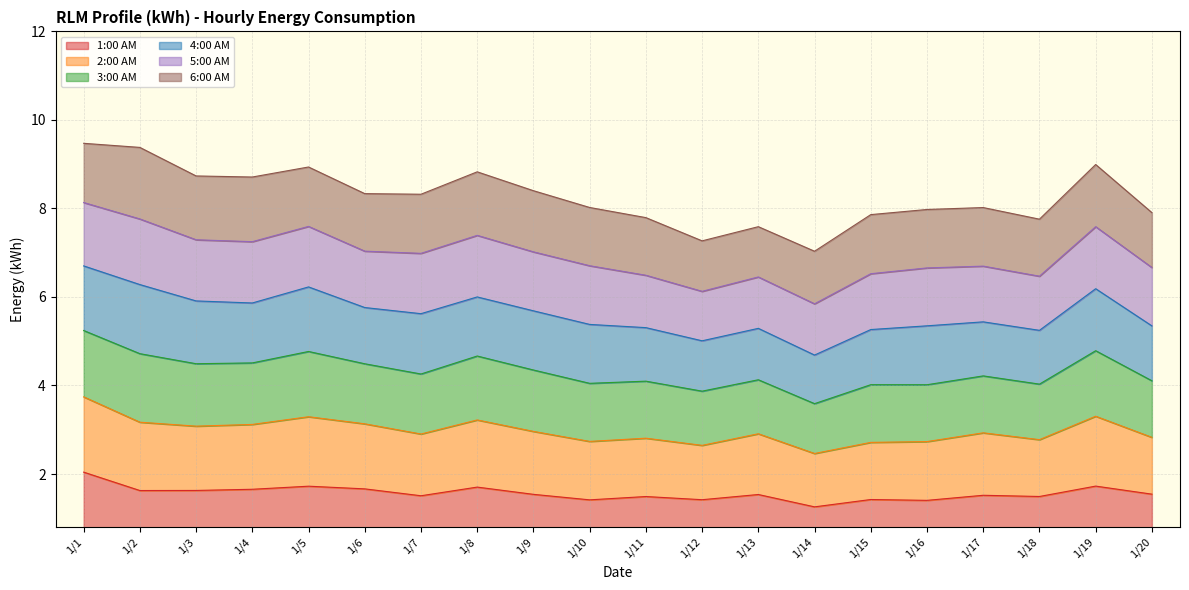

What is the total value across all series at 1/1?

9.5